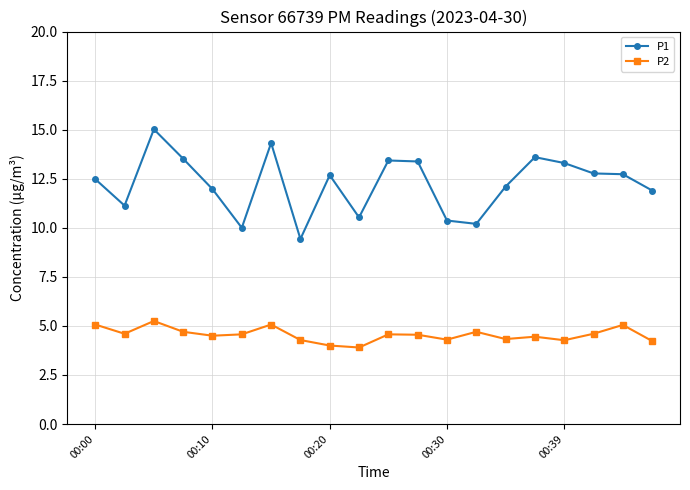

True or false: P1 and P2 intersect in this chart.

False